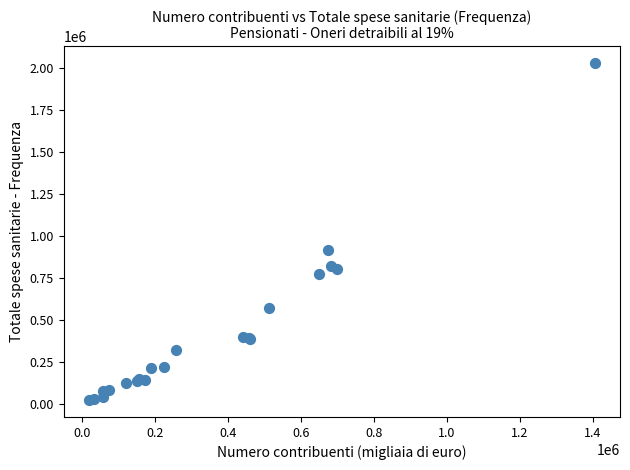

What Y value in the scatter plot is closest to 1025774?

913708